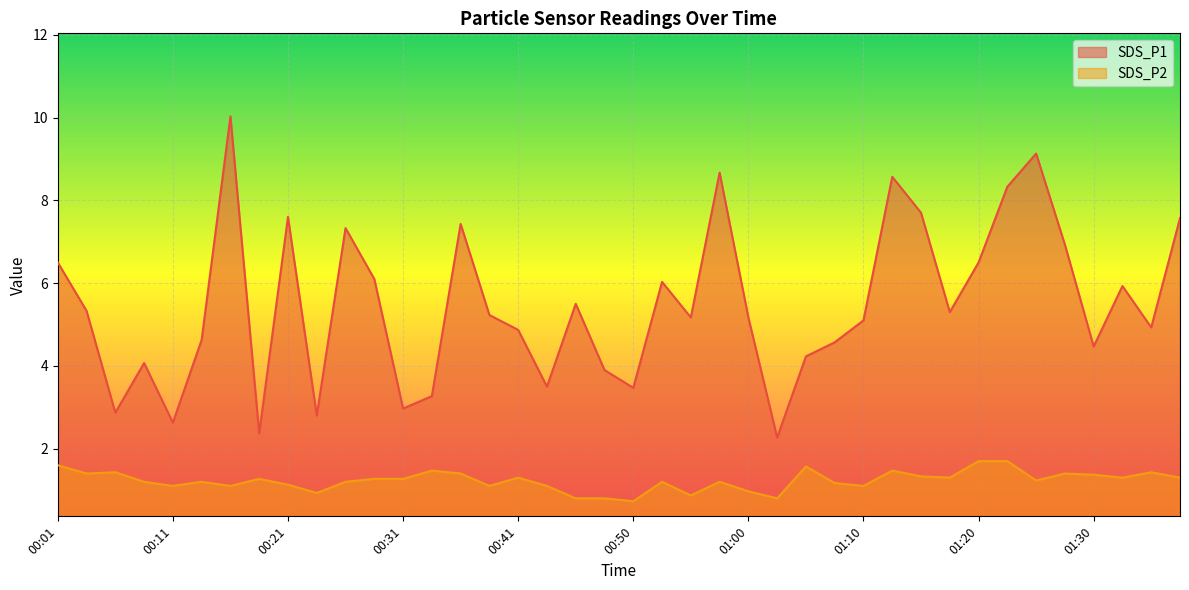

Where is the first local minimum for SDS_P2?

00:04